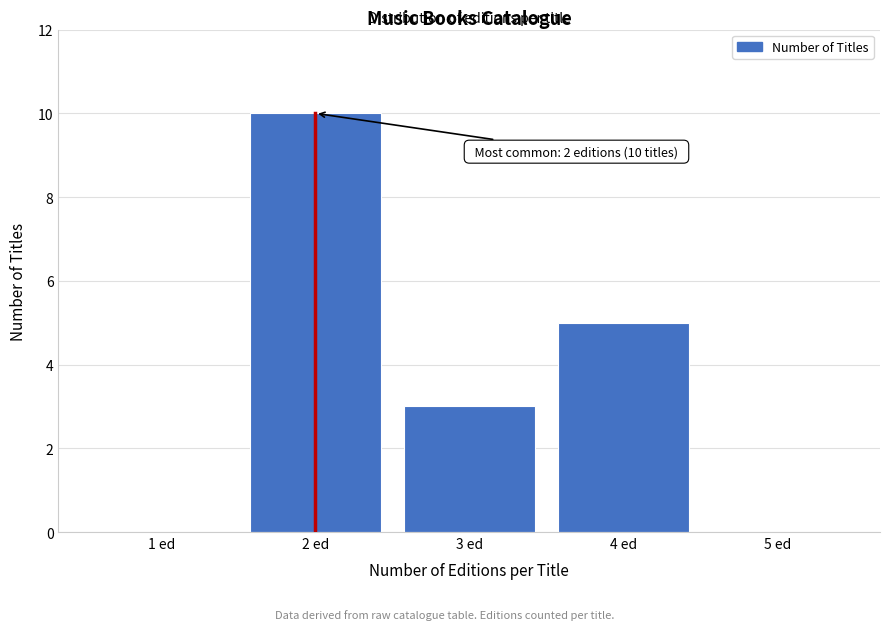

Reading left to right, what are all the values shown in this chart?

1 ed=0	2 ed=10	3 ed=3	4 ed=5	5 ed=0